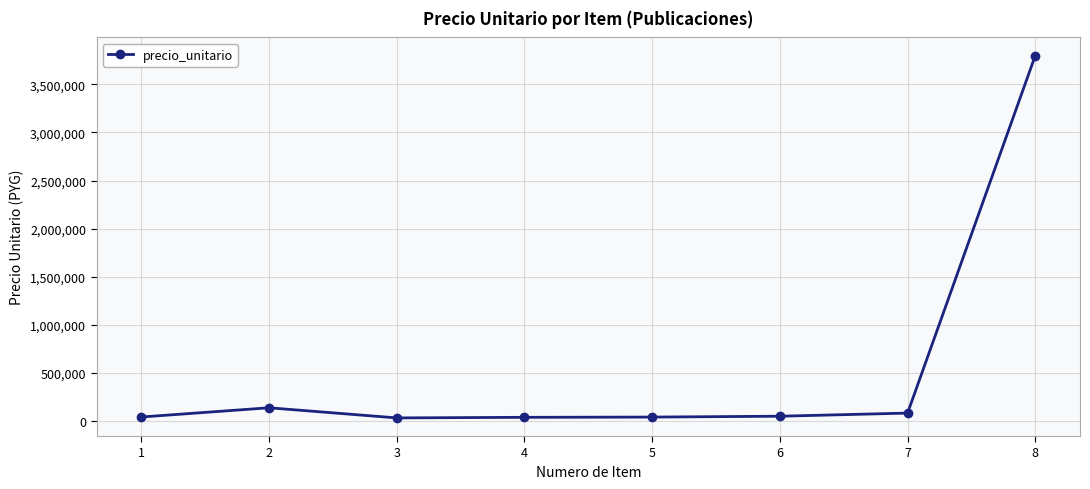

At which category does the chart reach its peak across all series?

8